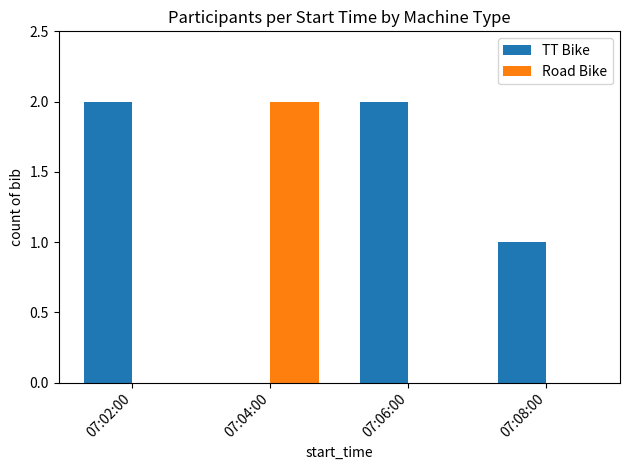

Which series has the largest total across all categories?

TT Bike